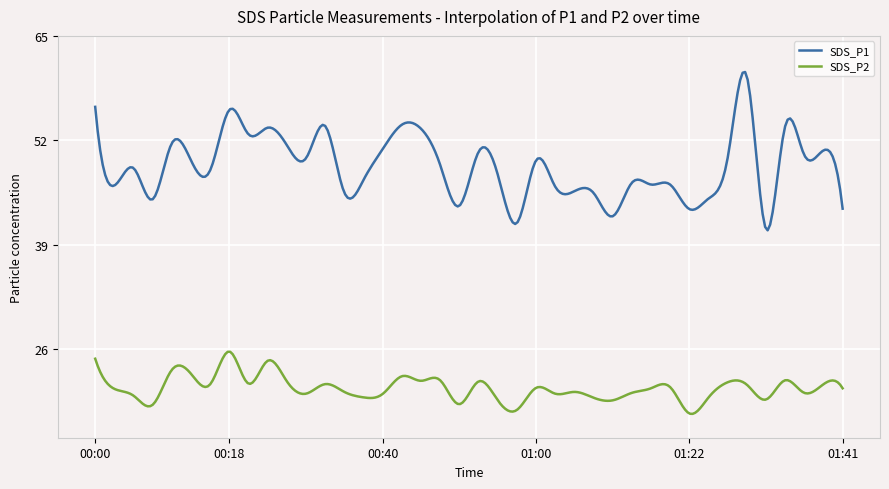

True or false: SDS_P2 and SDS_P1 cross at least once.

False